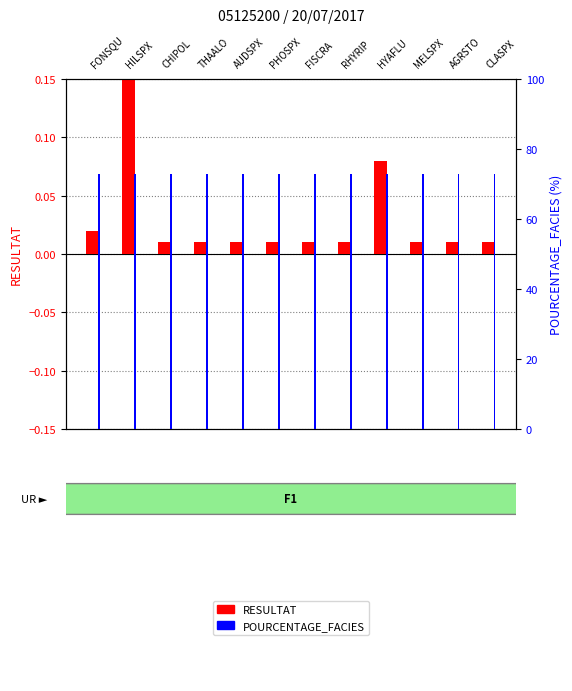

At which category is the sum across all series the highest?

HILSPX